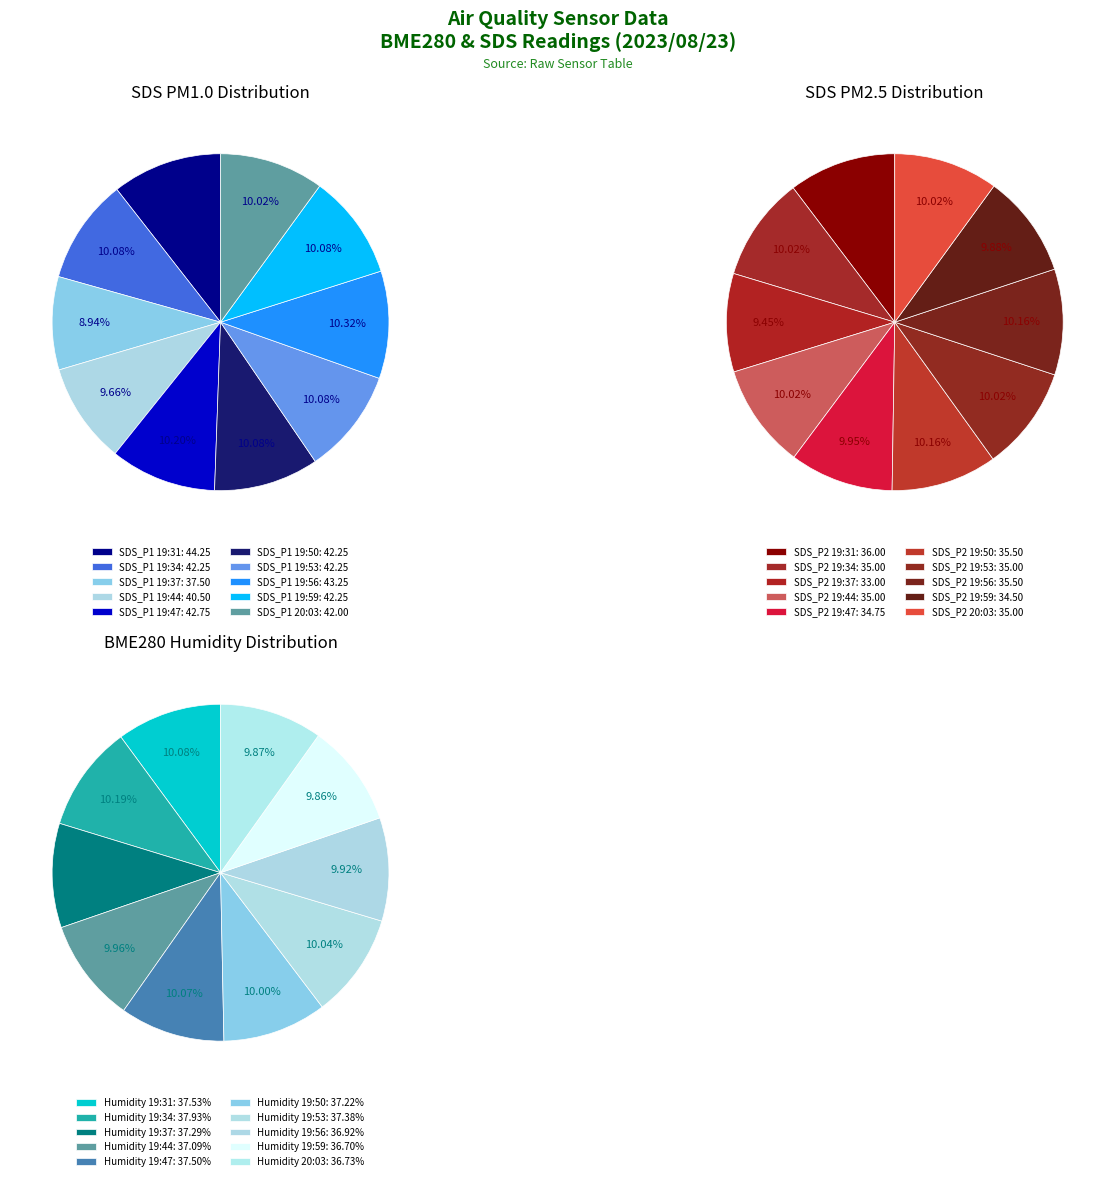

What percentage is the 20:03 slice, to the nearest percent?

10%